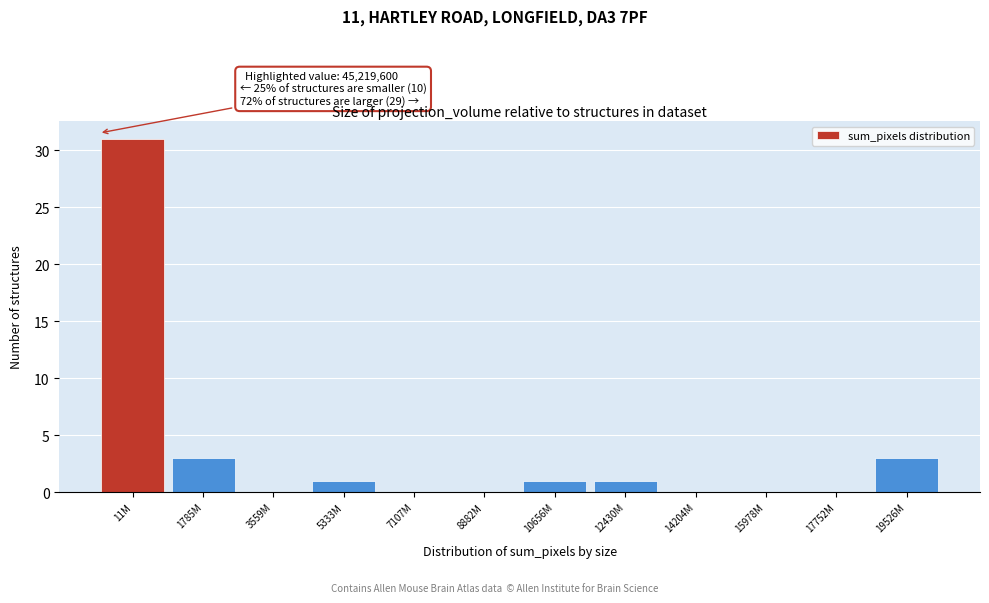

Reading right to left, transcribe all the data shown in this chart.

19526M=3	17752M=0	15978M=0	14204M=0	12430M=1	10656M=1	8882M=0	7107M=0	5333M=1	3559M=0	1785M=3	11M=31